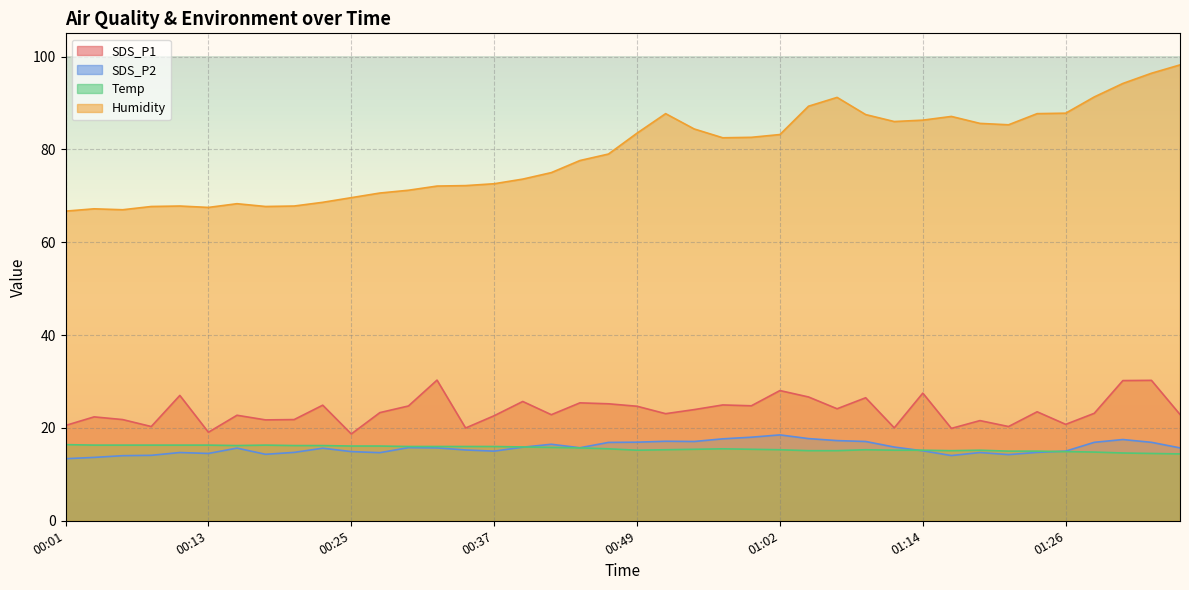

What is the difference between the SDS_P1 values at 01:26 and 00:49?

3.9